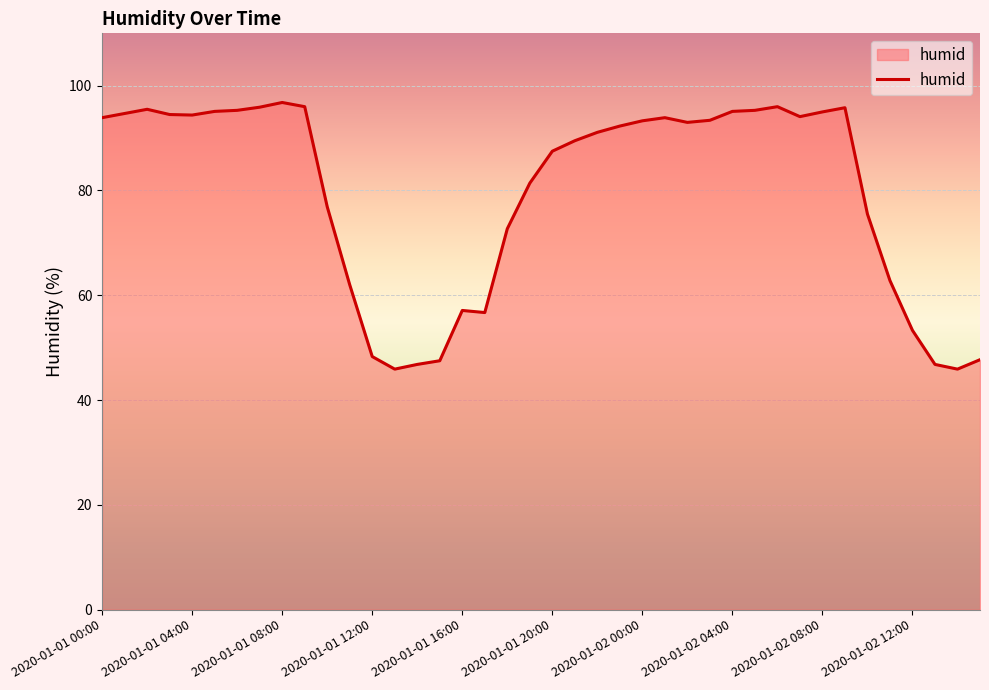

What is the difference between the maximum and minimum values?

50.9